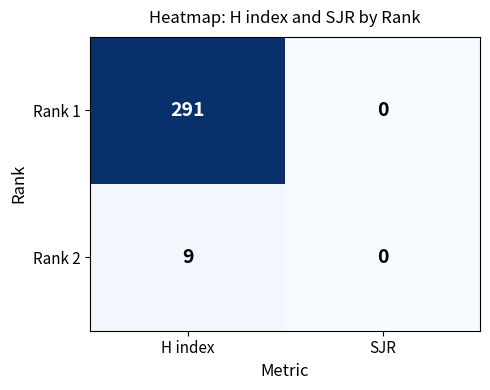

What is the sum of all Rank 1 values?

291